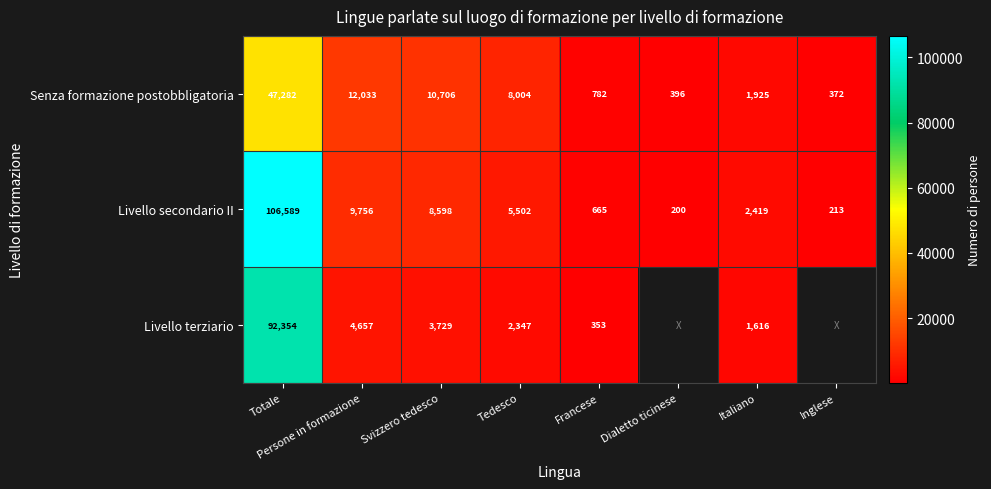

Where does the Senza formazione postobbligatoria series first go above 8004?

Totale